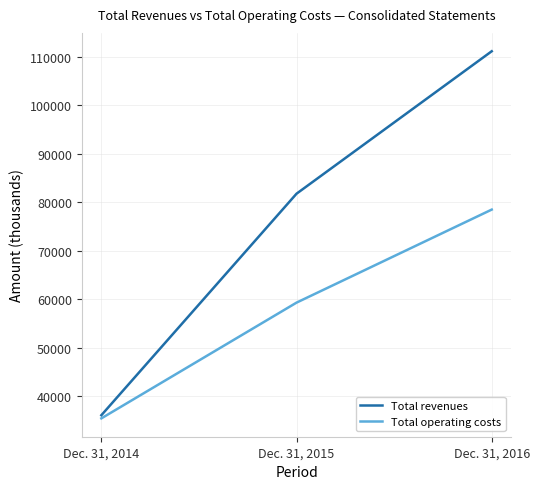

Where is Total operating costs nearest to the value 56968?

Dec. 31, 2015